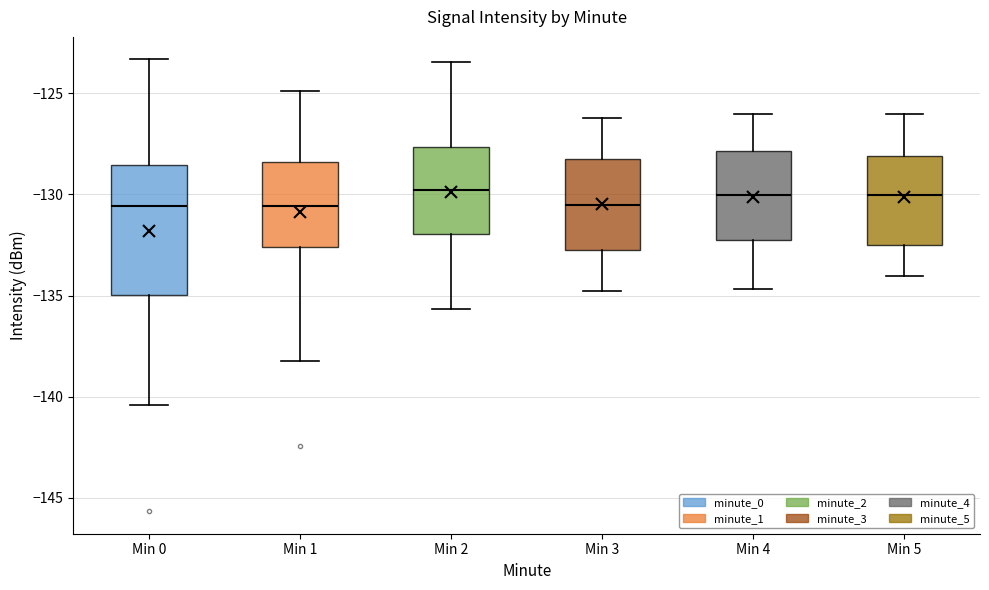

Where does the upper whisker of the box for Min 0 end on the y-axis? The values are not printed on the chart, so give them approximately, as read against the axis.

-123.5